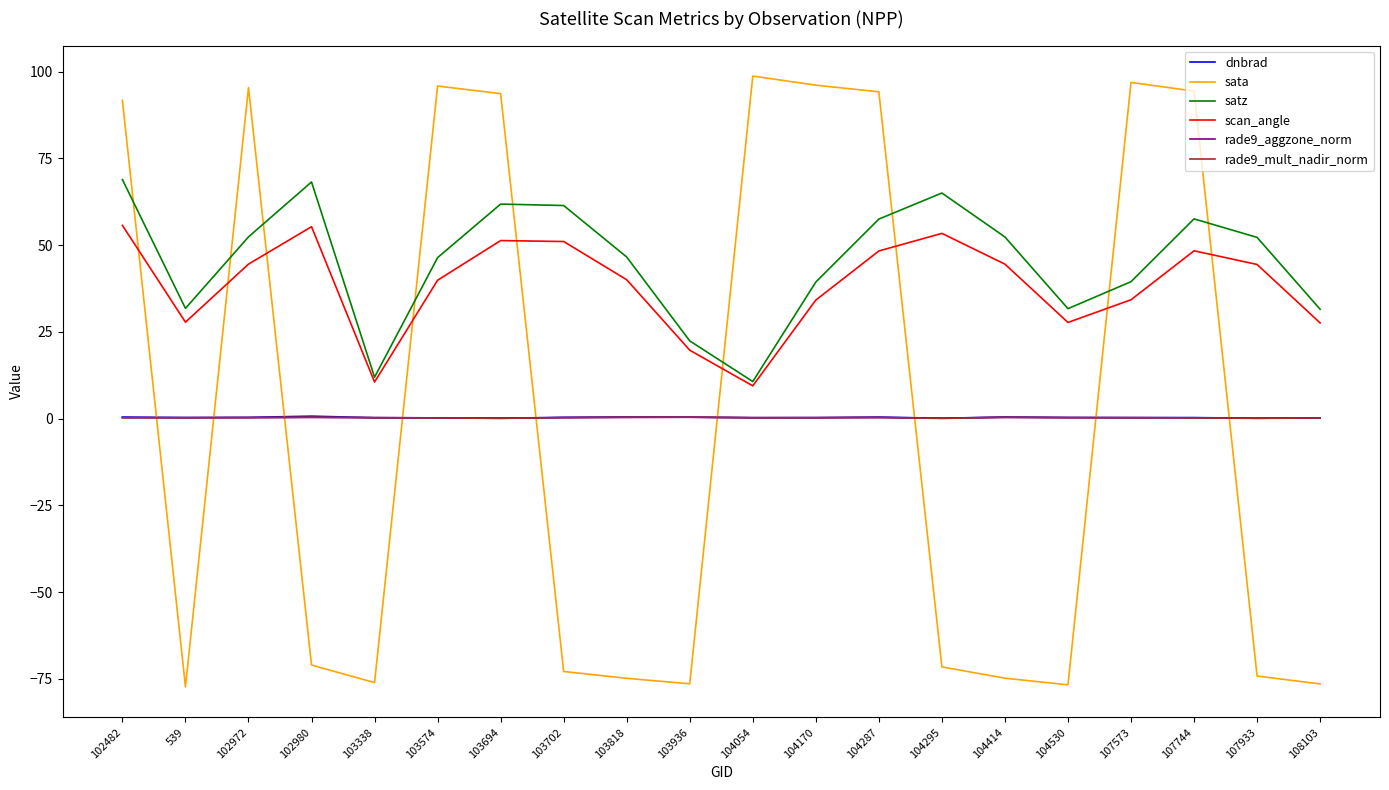

Which series has the largest range (max minus min)?

sata